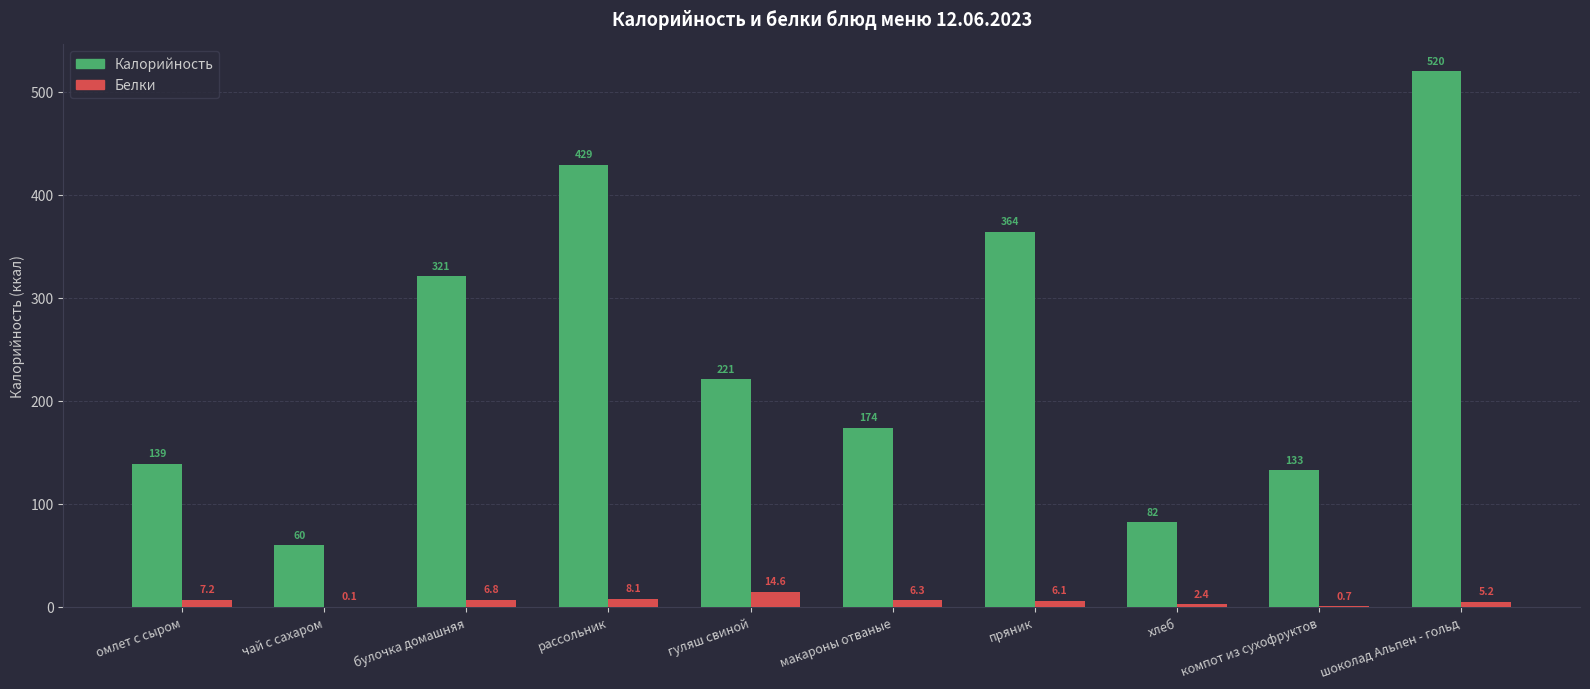

Is it true that Белки equals 0.1 at чай с сахаром?

True